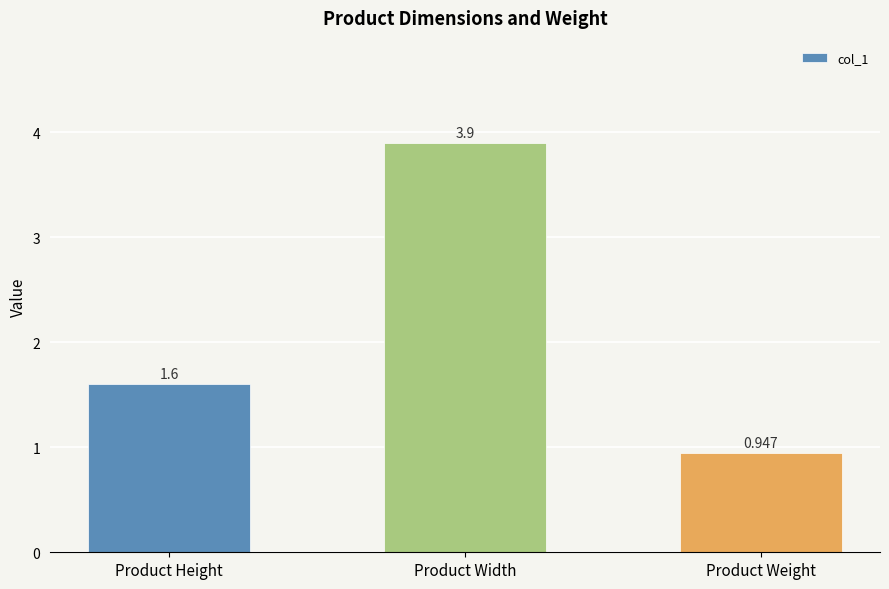

How many data points are above 1?

2